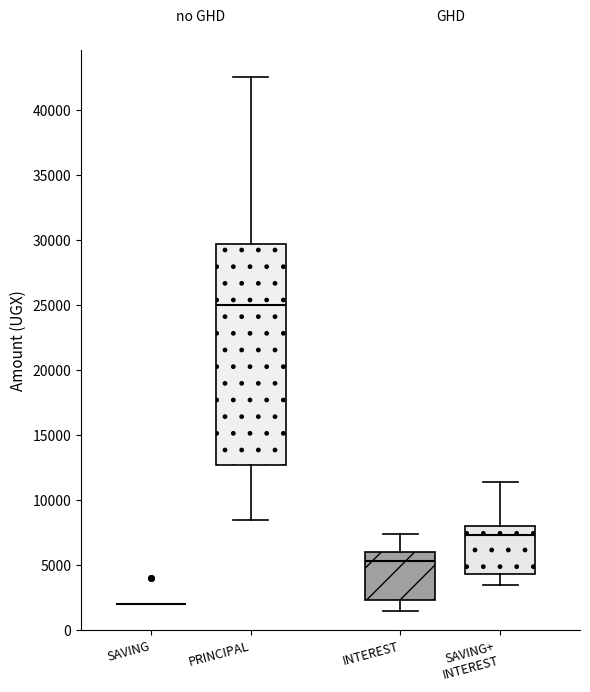

Where is the upper edge of the box for SAVING+ INTEREST on the y-axis? The values are not printed on the chart, so give them approximately, as read against the axis.

8000